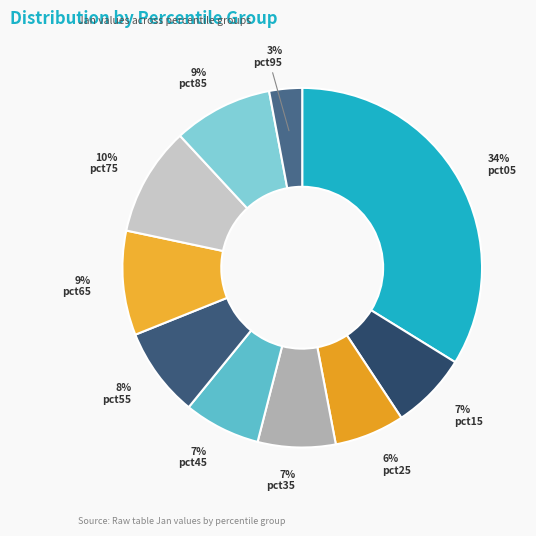

How many slices are in this pie chart?

10